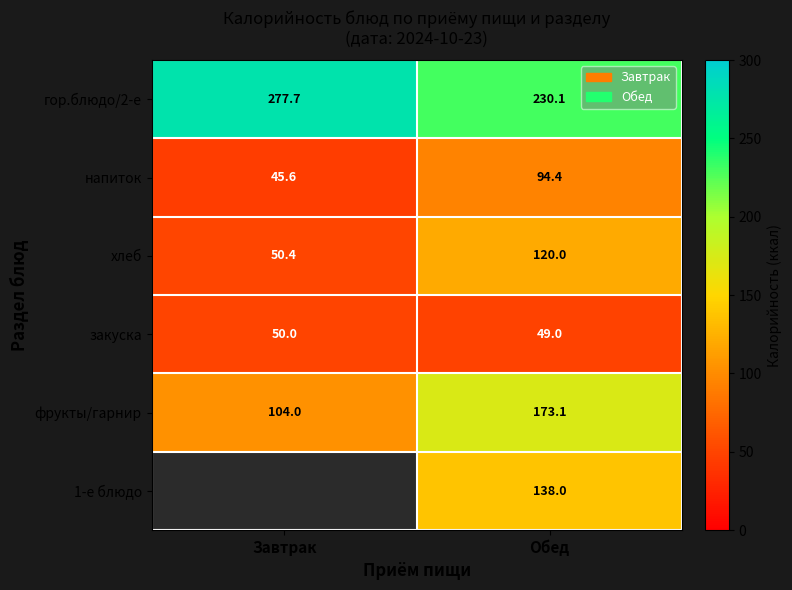

Which category has the highest value in the гор.блюдо/2-е series?

Завтрак